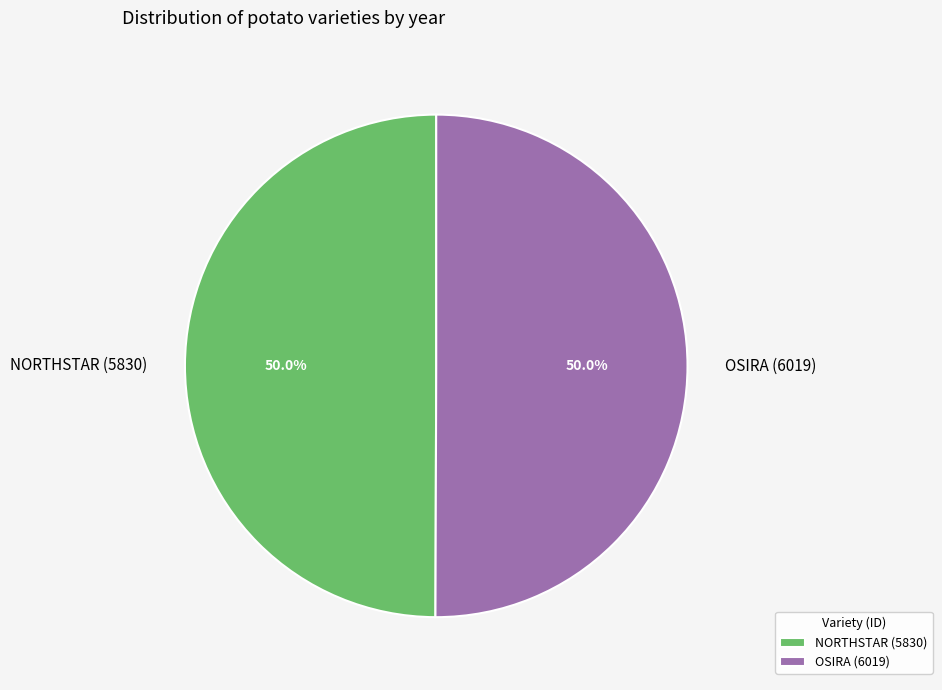

To the nearest percent, what is the combined percentage of OSIRA (6019) and NORTHSTAR (5830)?

100%